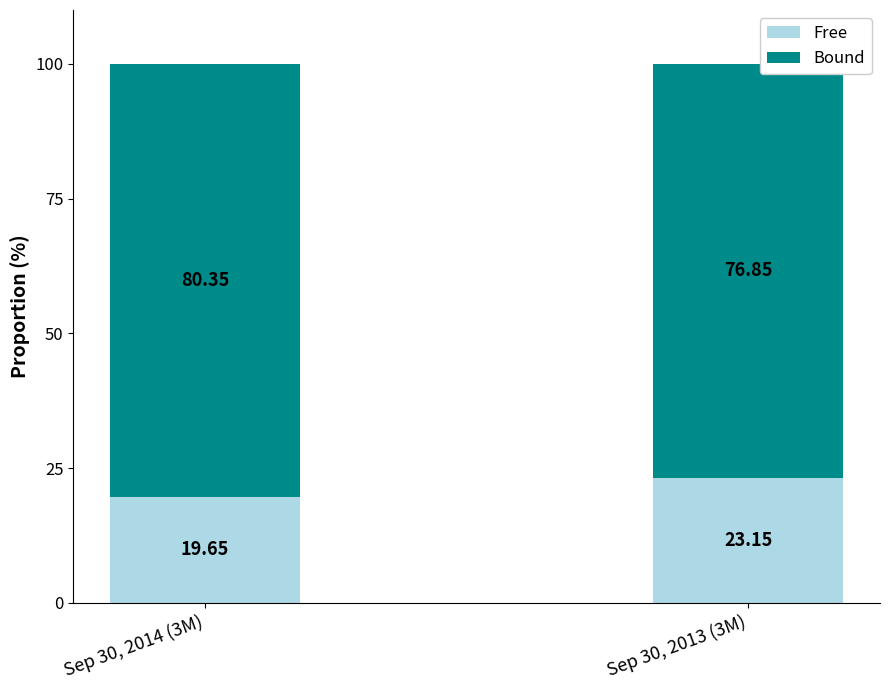

Does the chart contain stacked bars?

Yes